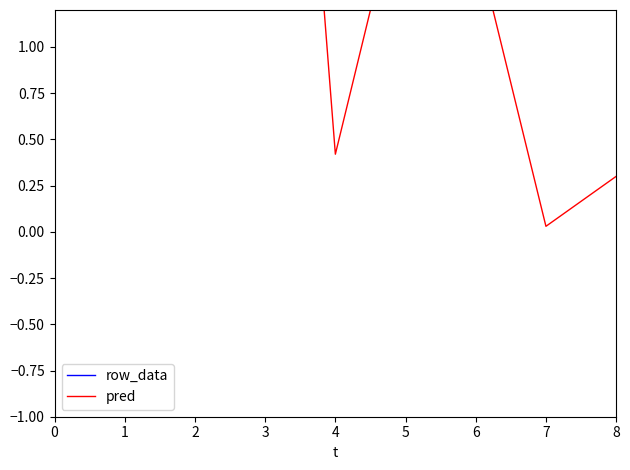

Where is row_data nearest to the value 136?

2